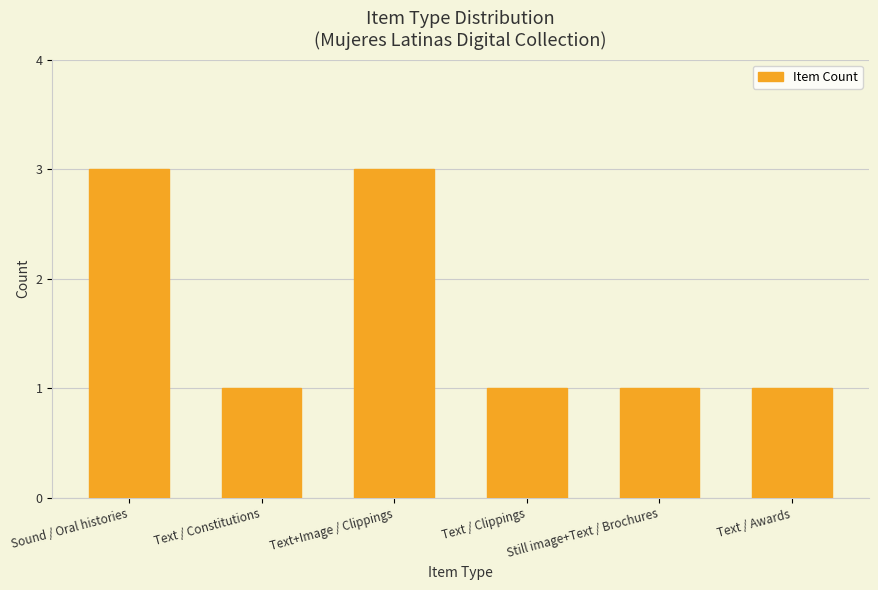

What position from the right is Text / Constitutions?

5